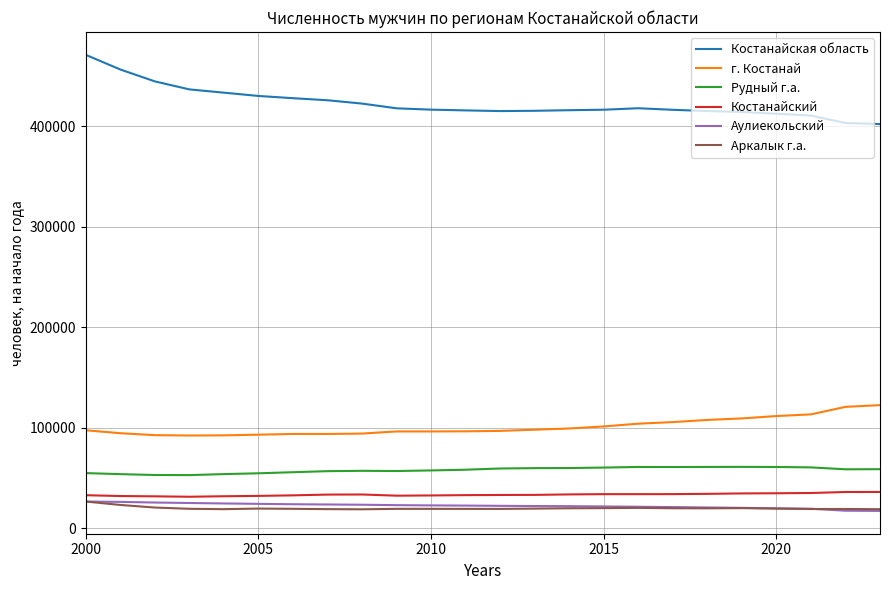

Which series has the largest total across all categories?

Костанайская область